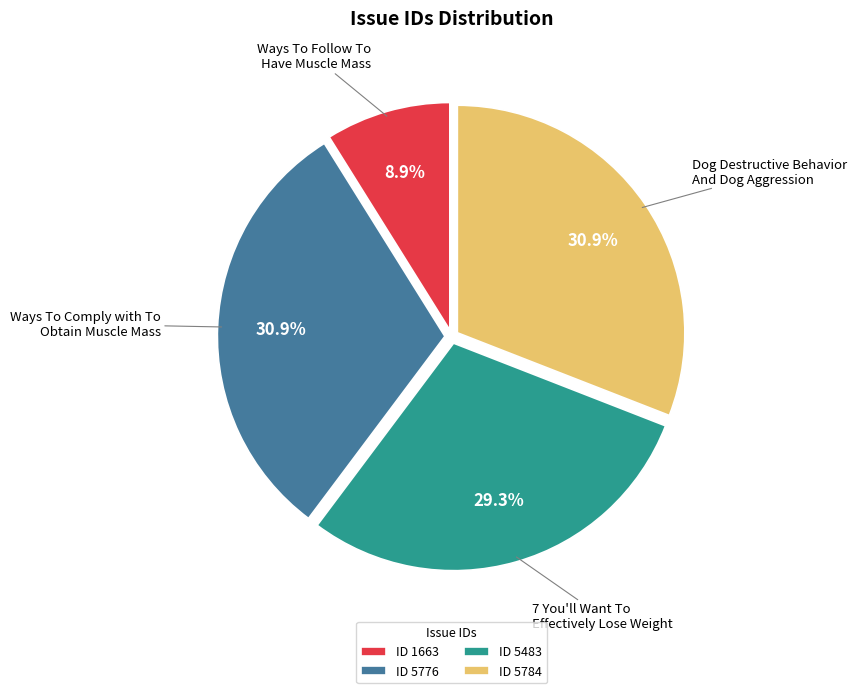

The Ways To Follow To Have Muscle Mass slice represents 9% of the pie. True or false?

True